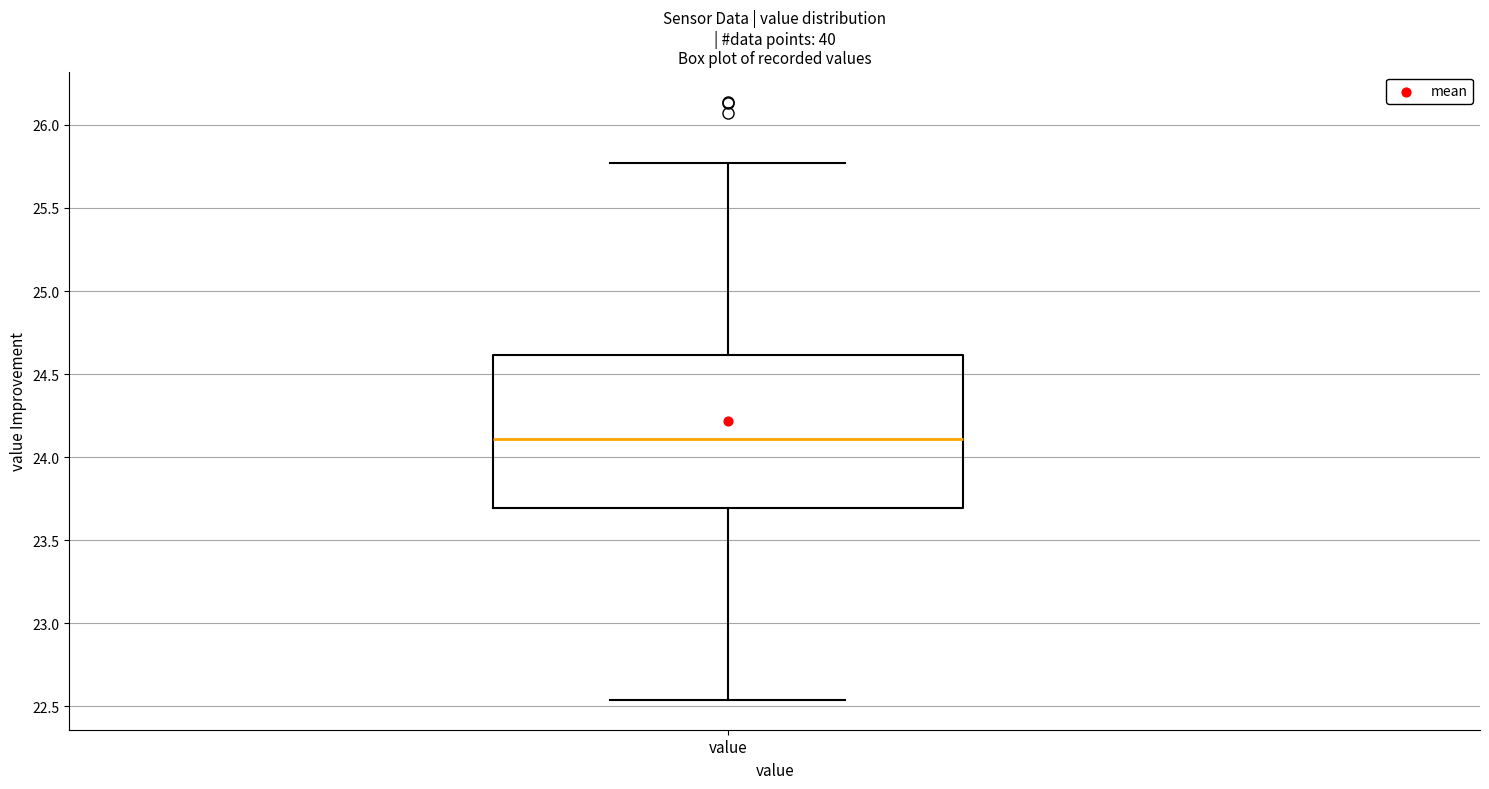

Where does the upper whisker of the box for value end on the y-axis? The values are not printed on the chart, so give them approximately, as read against the axis.

25.75